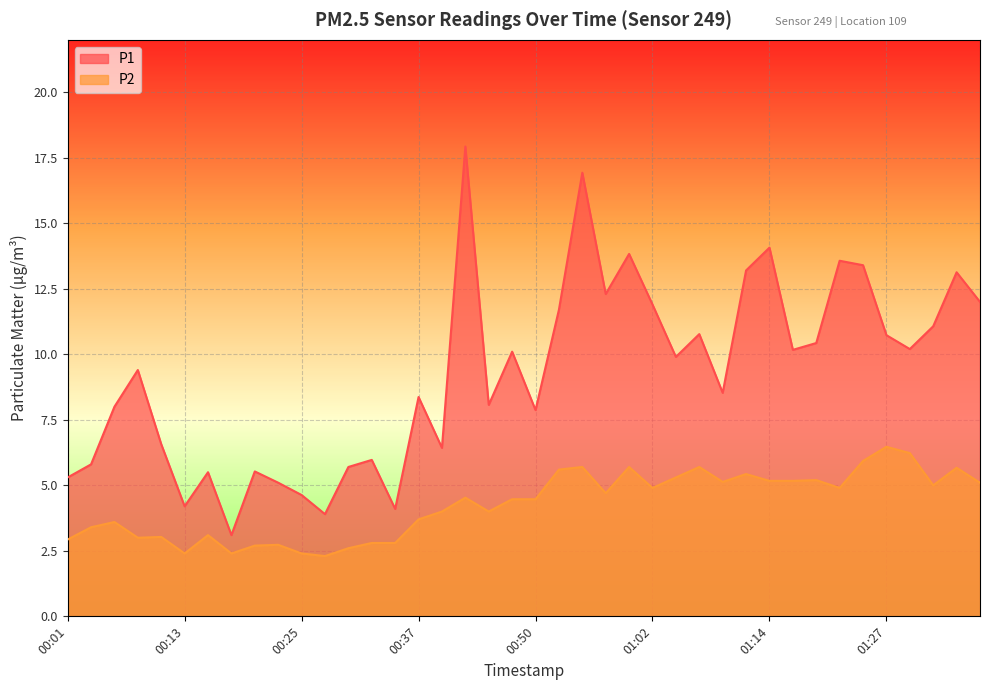

What is the total value across all series at 00:42?

22.5